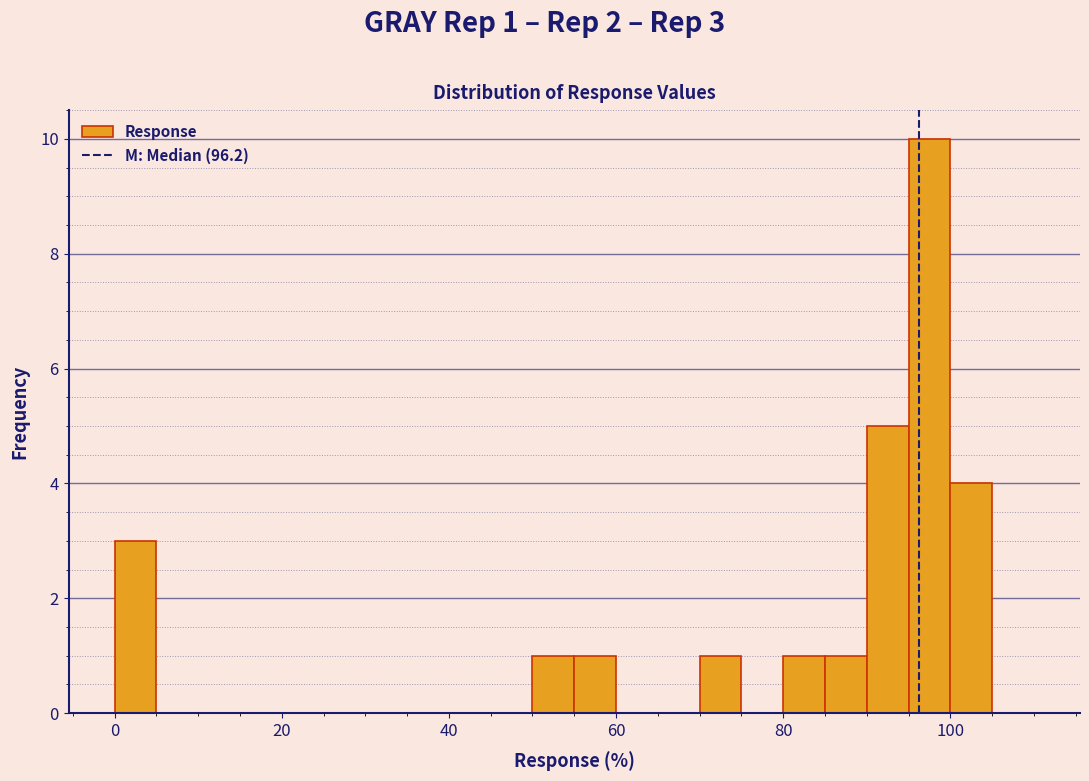

Around what value on the x-axis is the tallest bar? Give the approximate position of its centre, as read against the axis.

98